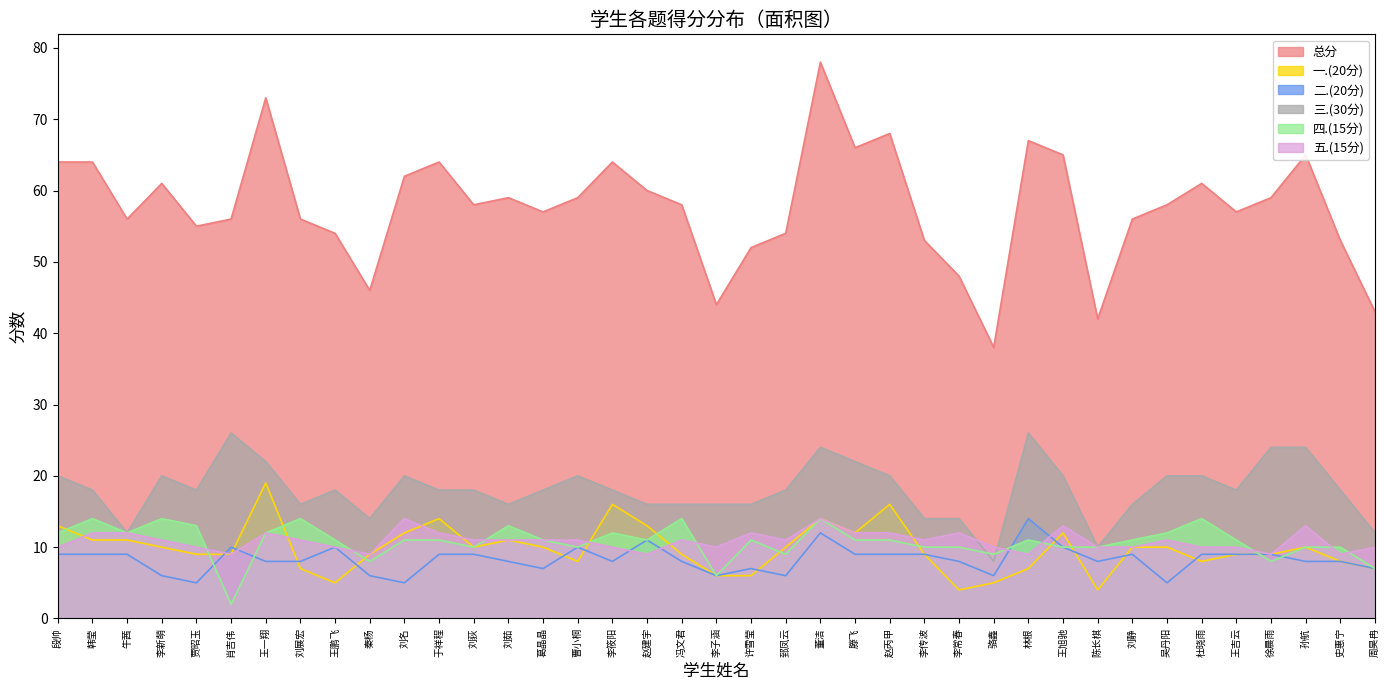

The 总分 series shows 10 at 李常春. True or false?

False